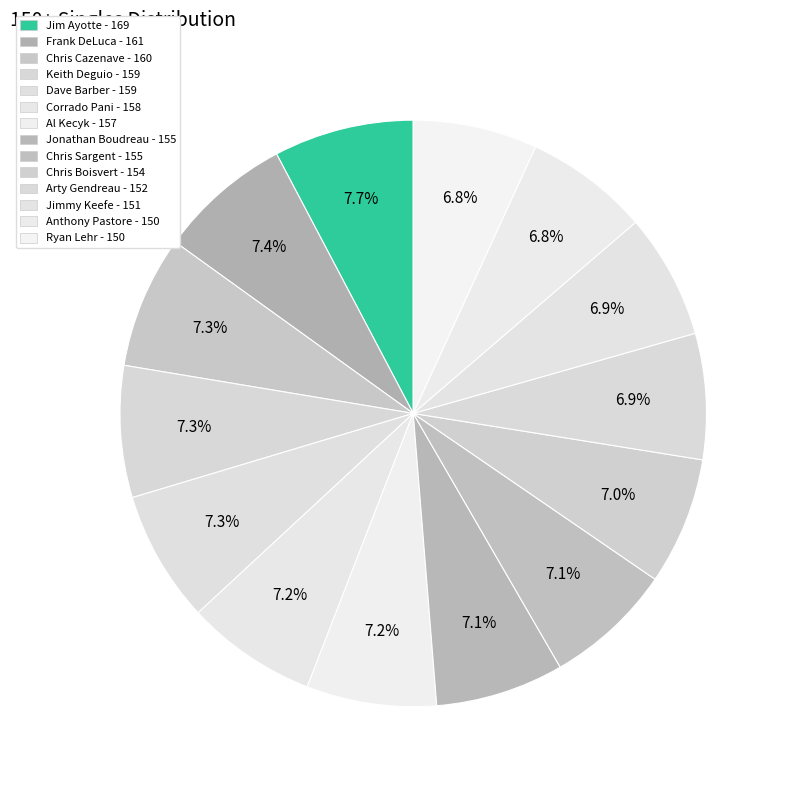

Is there a majority slice in this chart?

No